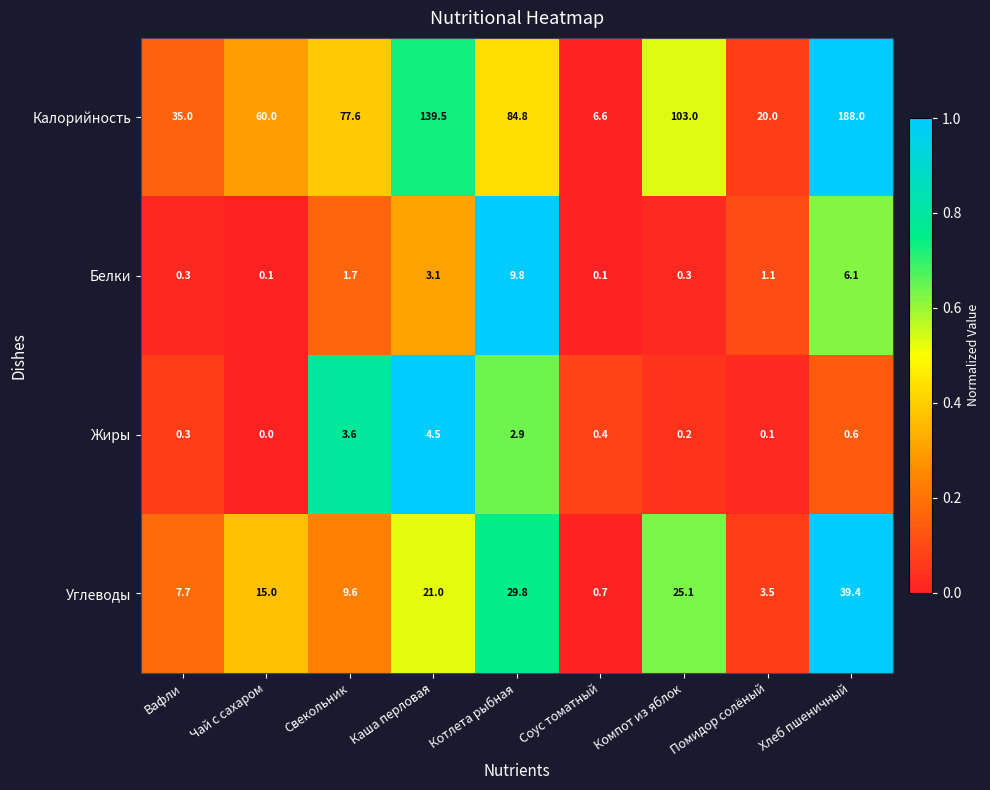

At Котлета рыбная, list the series in order from smallest to largest.

Жиры, Белки, Углеводы, Калорийность